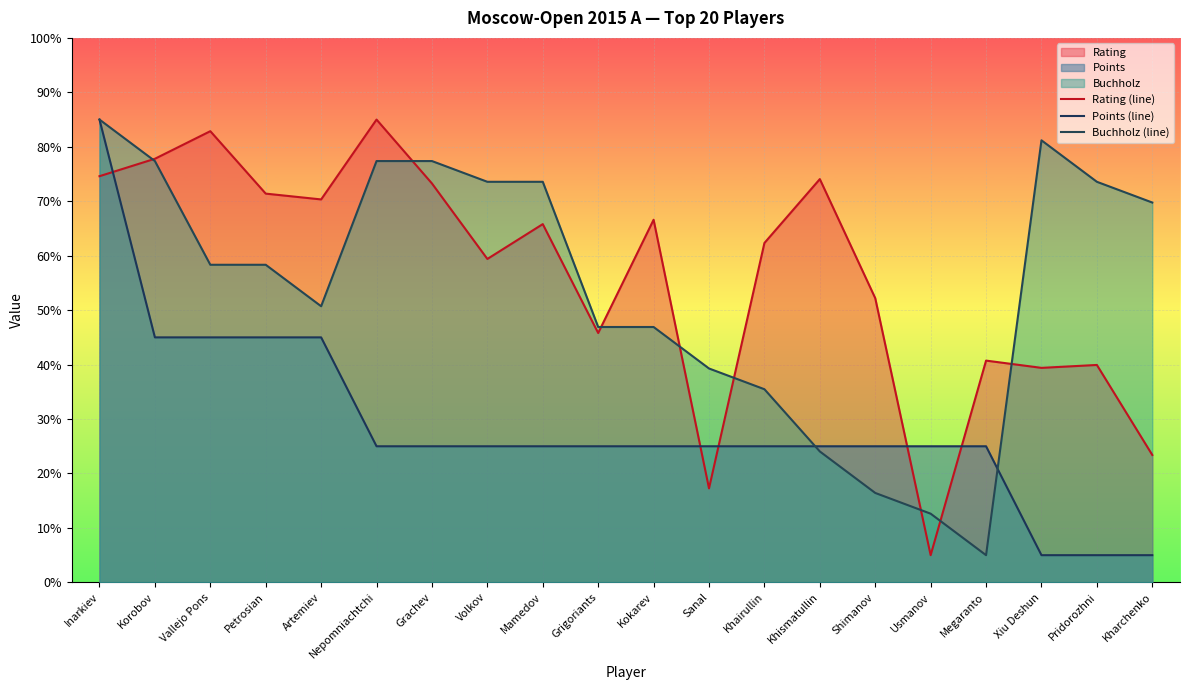

In Rating (line), how many points are higher than both neighbors (excluding endpoints)?

7